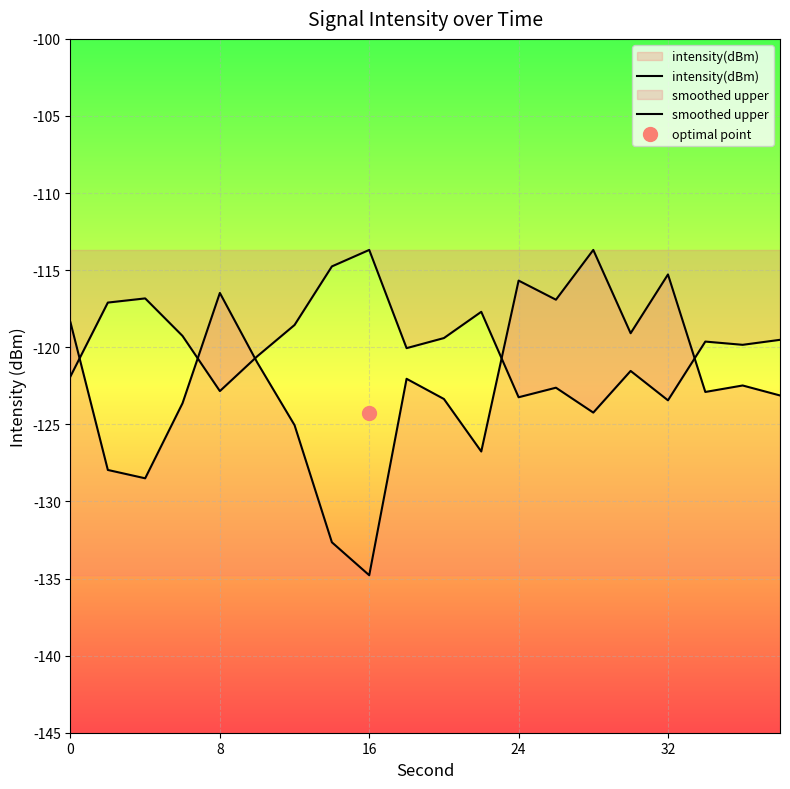

What is the total value across all series at 0?

-240.3